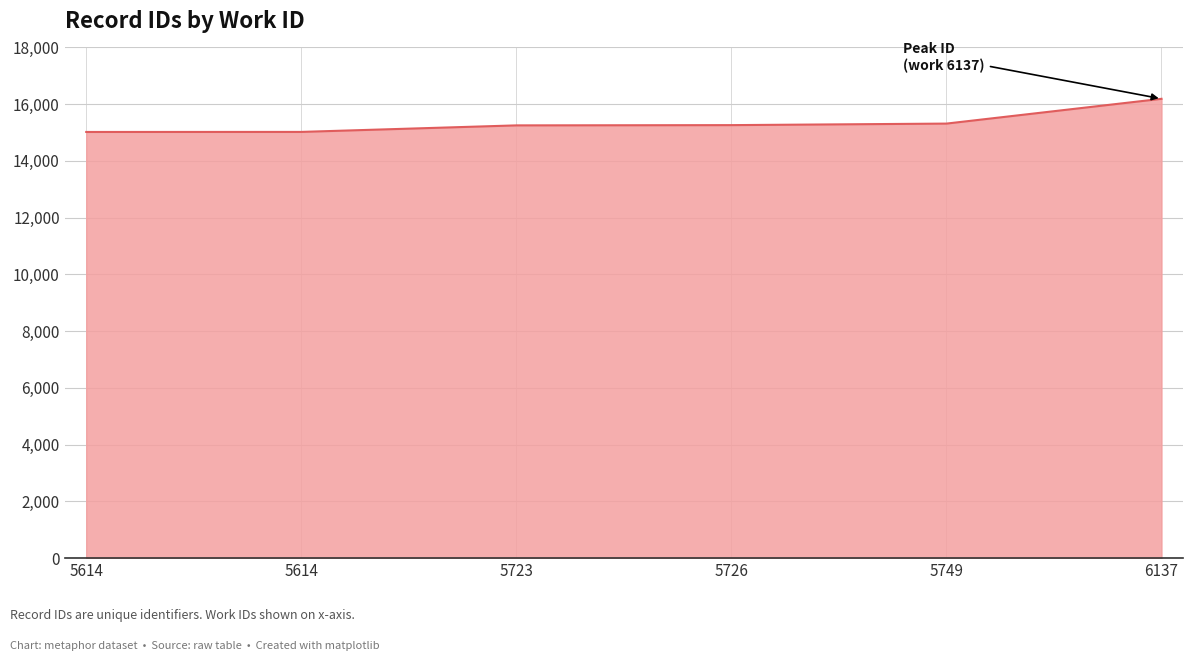

Reading right to left, extract all data points from this chart.

6137=16190	5749=15316	5726=15262	5723=15253	5614=15023	5614=15021